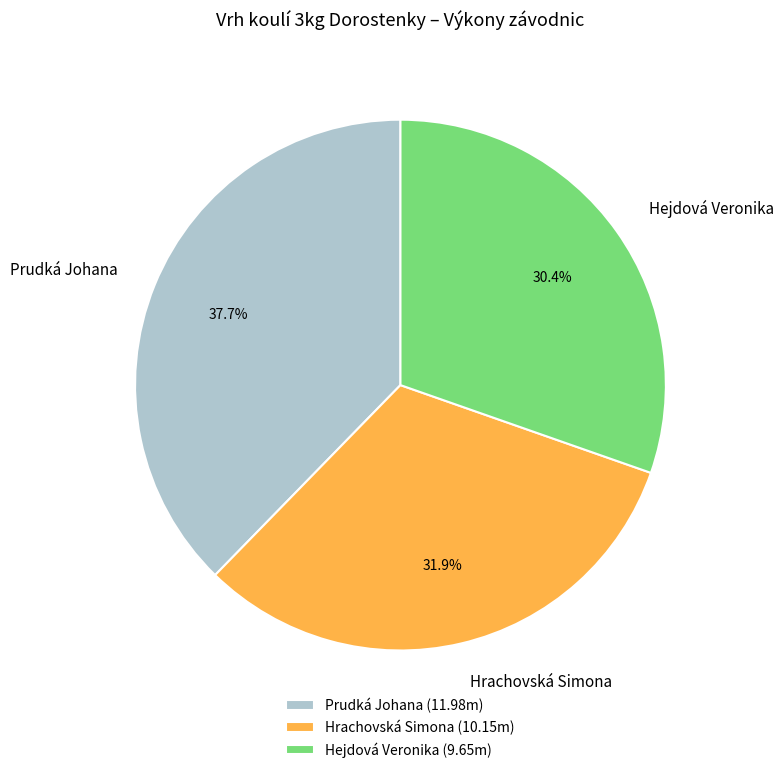

What percentage is the Prudká Johana slice, to the nearest percent?

38%